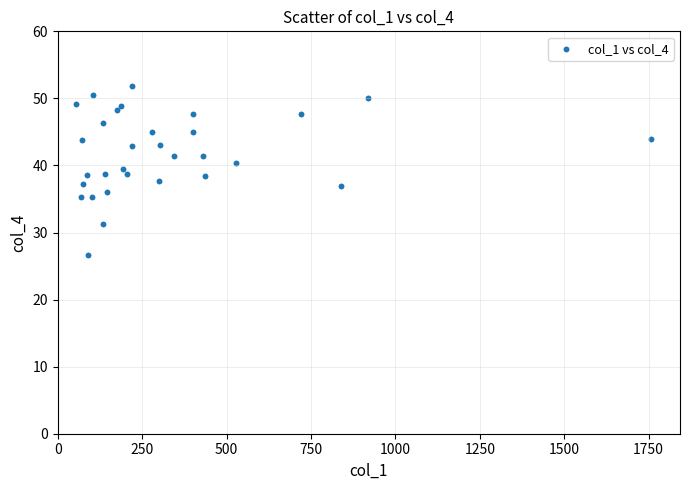

What is the range of Y values (max minus min)?

25.1